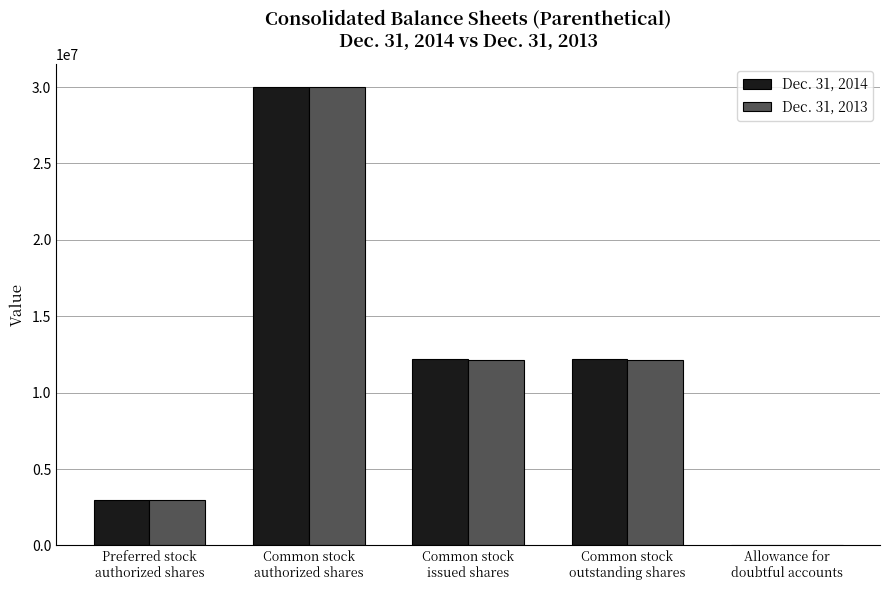

Read the Dec. 31, 2013 value at Common stock
outstanding shares, to the nearest 10.

12165540